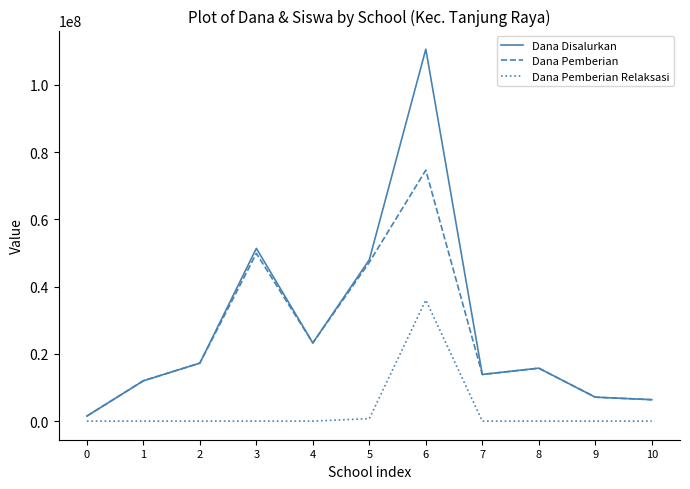

Reading left to right, what are all the values shown in this chart?

Dana Disalurkan: 0=1500000	1=12000000	2=17250000	3=51375000	4=23250000	5=48000000	6=110625000	7=13875000	8=15750000	9=7125000	10=6375000
Dana Pemberian: 0=1500000	1=12000000	2=17250000	3=49875000	4=23250000	5=47250000	6=74625000	7=13875000	8=15750000	9=7125000	10=6375000
Dana Pemberian Relaksasi: 0=0	1=0	2=0	3=0	4=0	5=750000	6=36000000	7=0	8=0	9=0	10=0